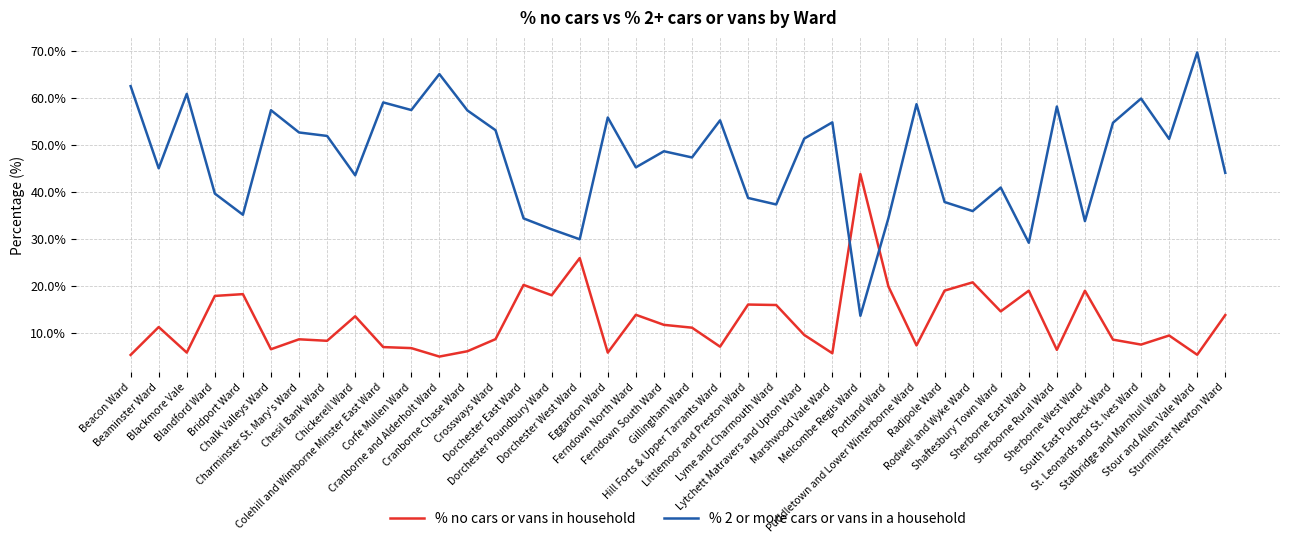

What is the lowest value of the % 2 or more cars or vans in a household series?

13.6